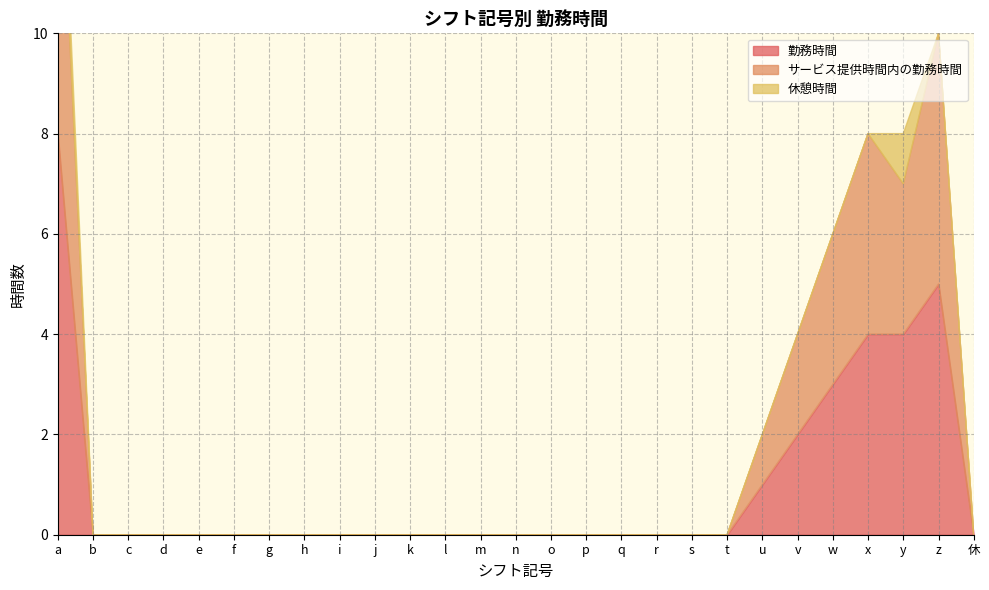

At which label is 休憩時間 closest to 0?

b